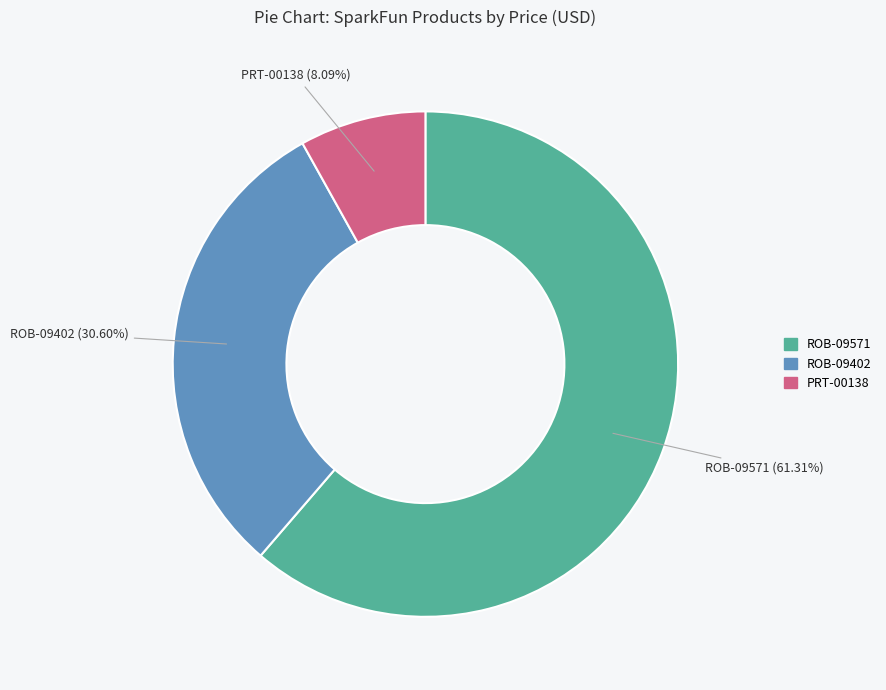

True or false: ROB-09571 accounts for 61% of the total.

True